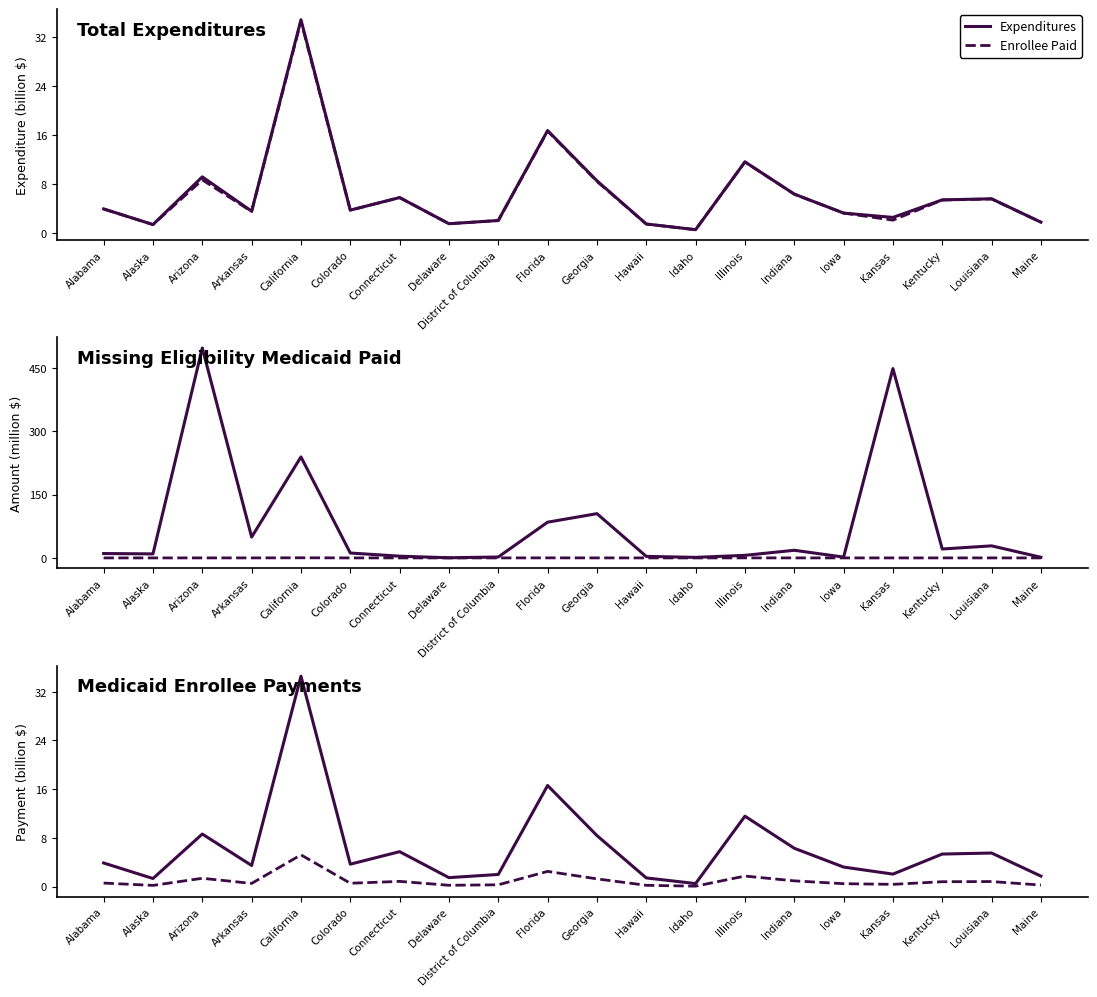

Which category has the highest value across all series?

Arizona